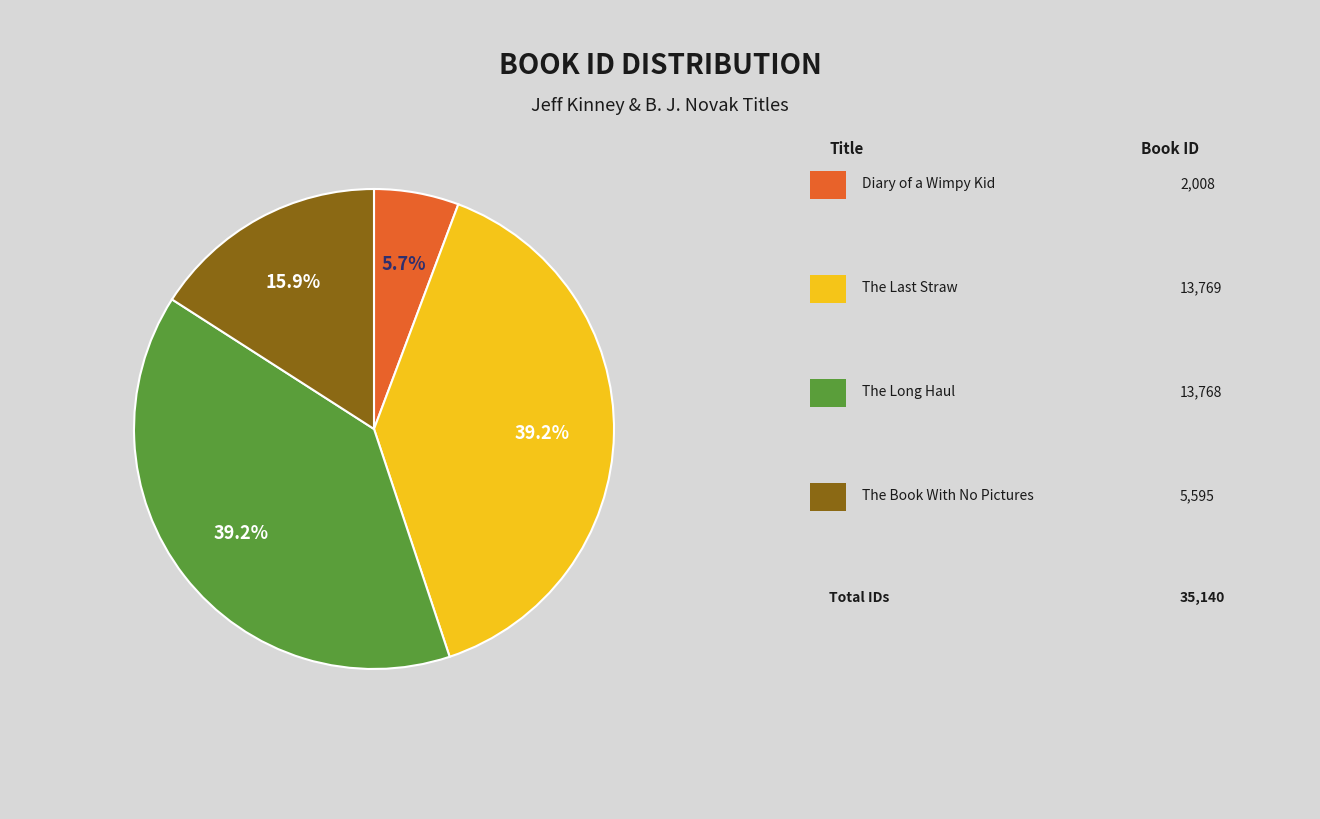

How many slices are in this pie chart?

4